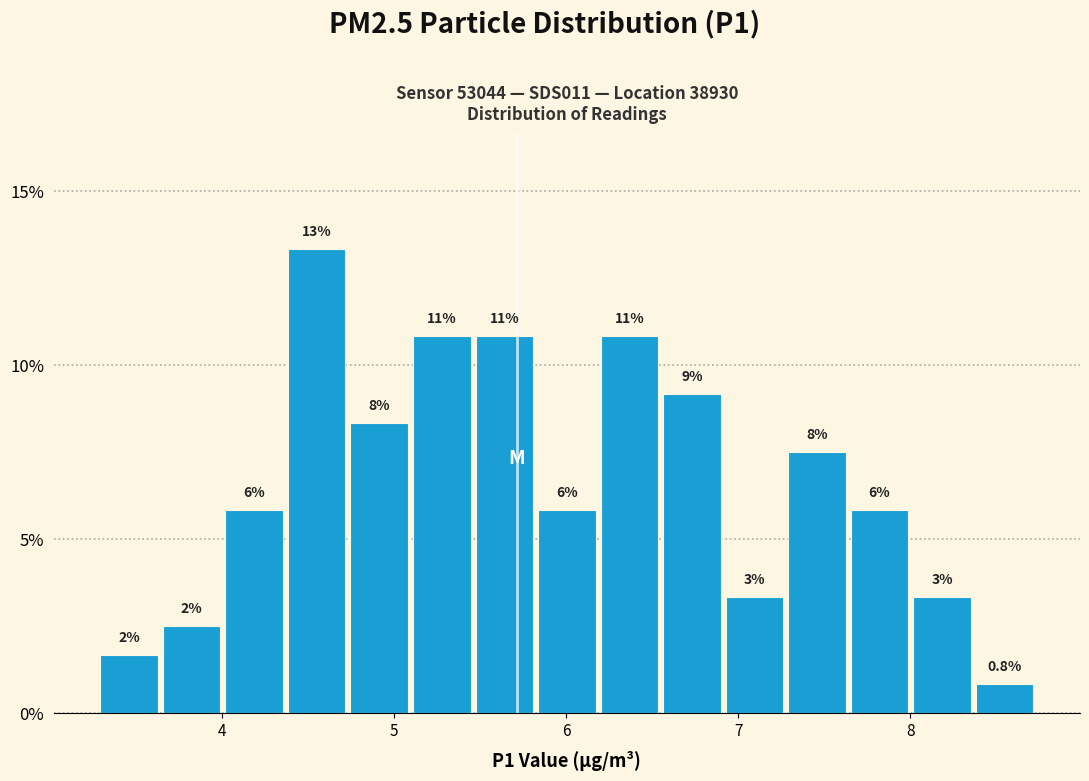

Around what value on the x-axis is the tallest bar? Give the approximate position of its centre, as read against the axis.

4.6